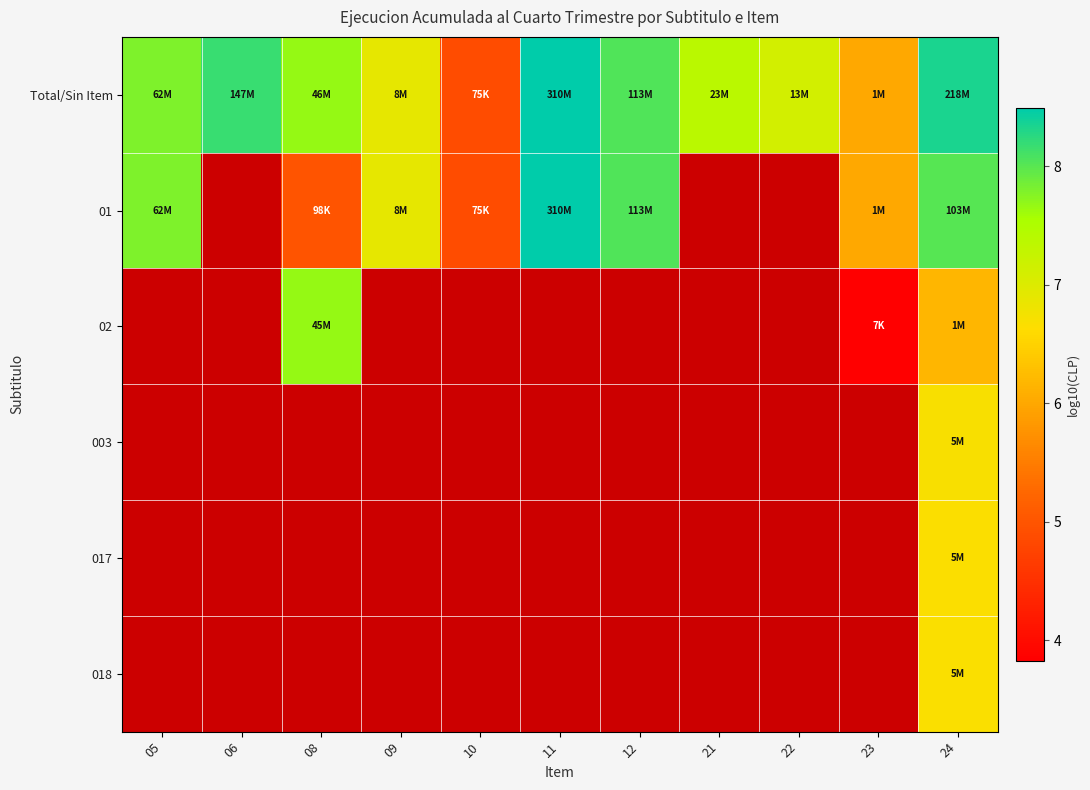

The value of Total/Sin Item at 23 is 6.0. True or false?

True